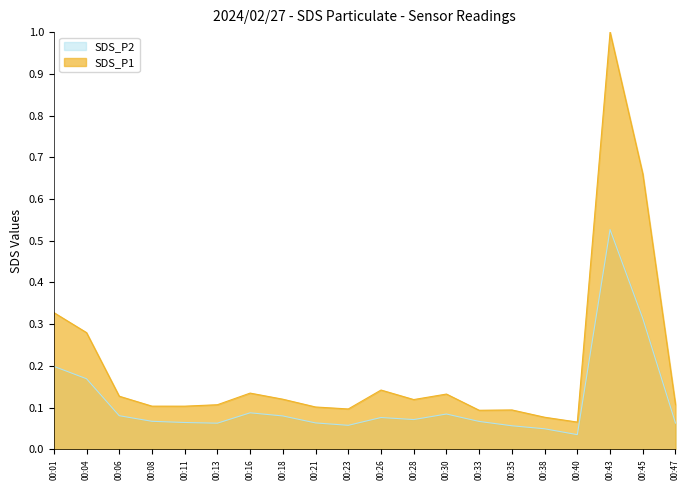

Does the chart display data point markers on the line(s)?

No